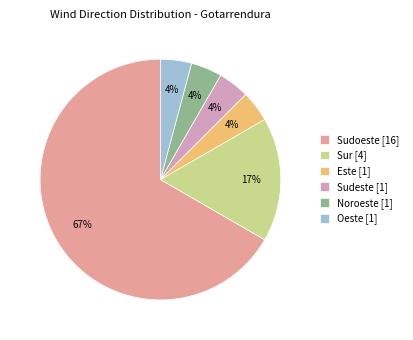

True or false: Noroeste [1] accounts for 4% of the total.

True